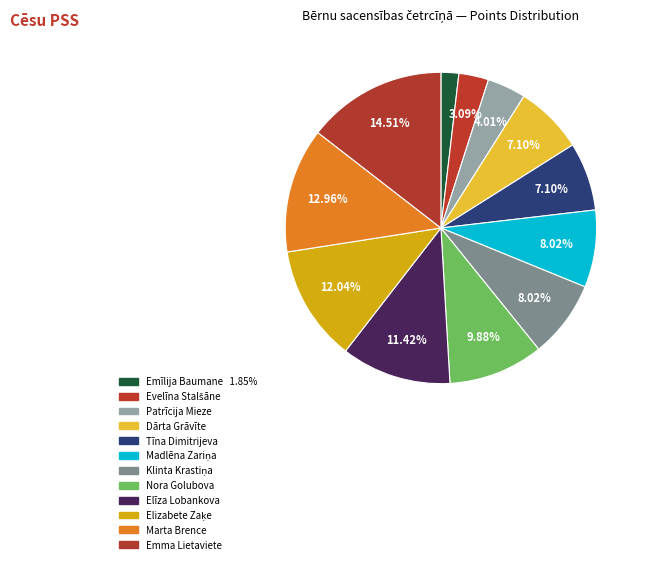

Approximately how many times larger is the value at Emīlija Baumane compared to Nora Golubova?

0.2